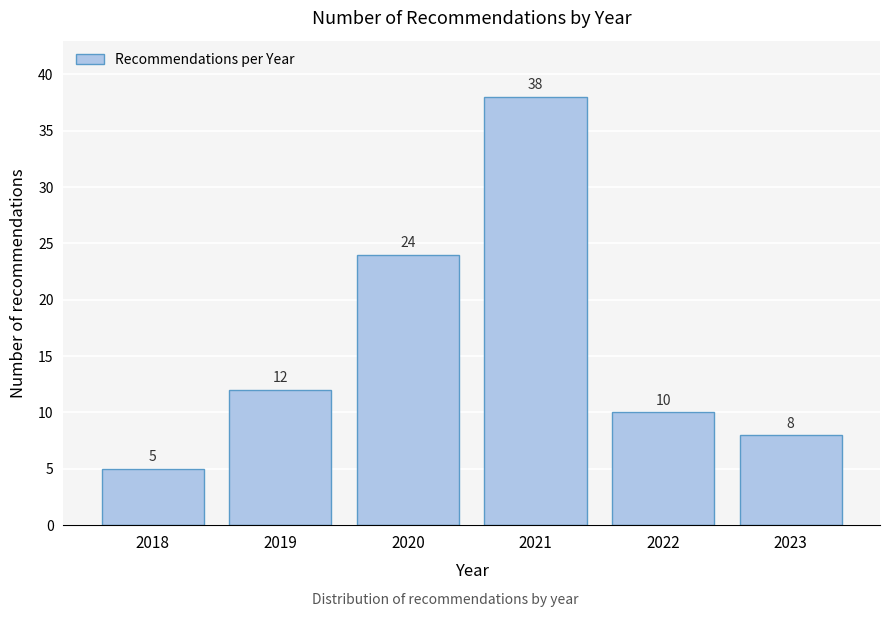

Reading left to right, list all the values displayed in this chart.

2018=5	2019=12	2020=24	2021=38	2022=10	2023=8